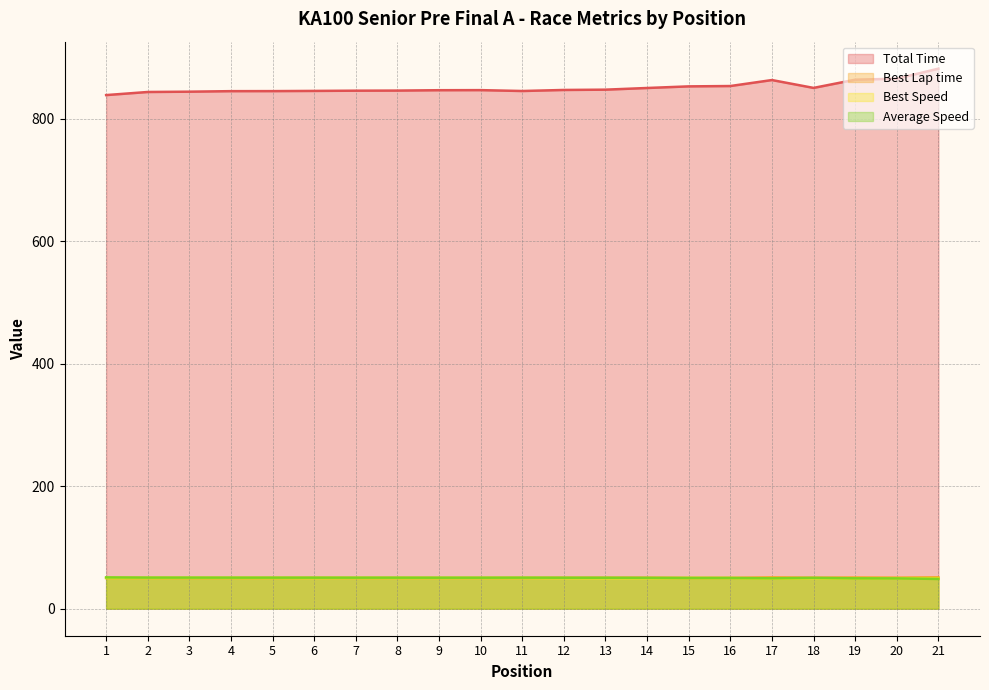

What is the total value across all series at 14?

1000.8